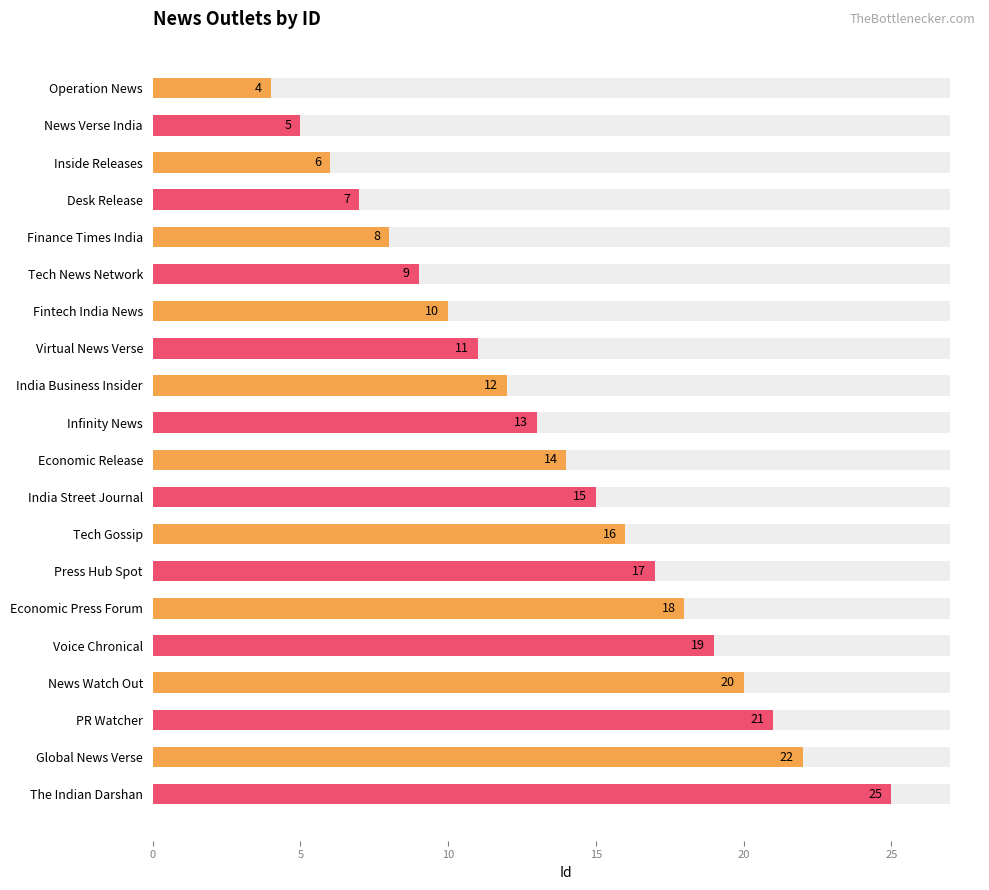

What is the change in value from 10 to 13?

+3